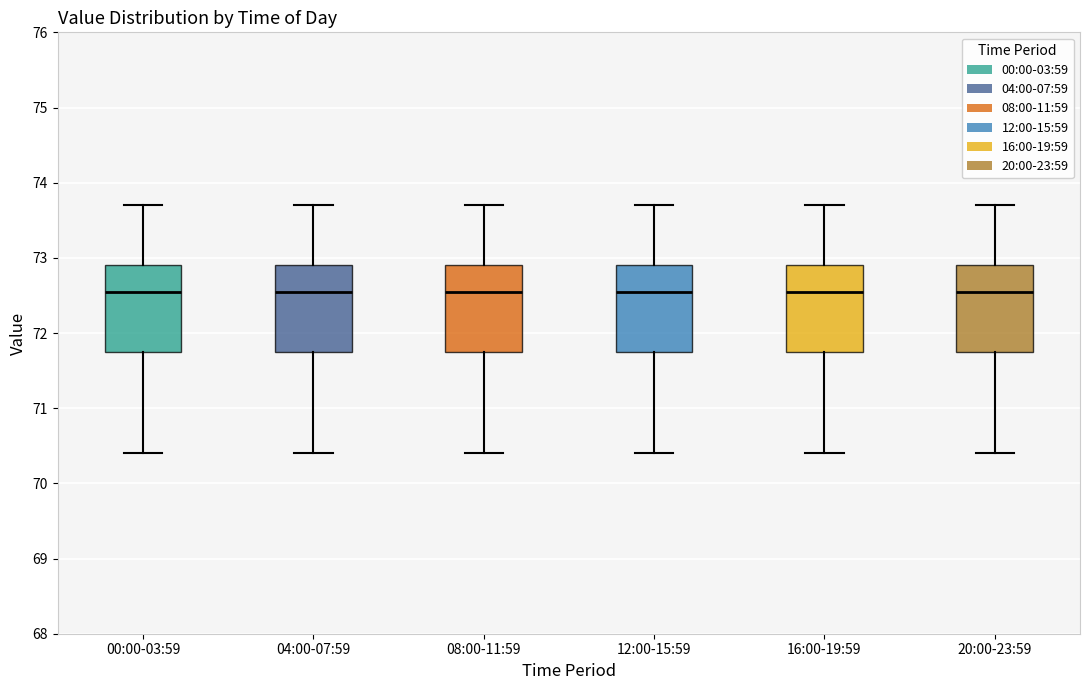

Where does the lower whisker of the box for 04:00-07:59 end on the y-axis? The values are not printed on the chart, so give them approximately, as read against the axis.

70.4